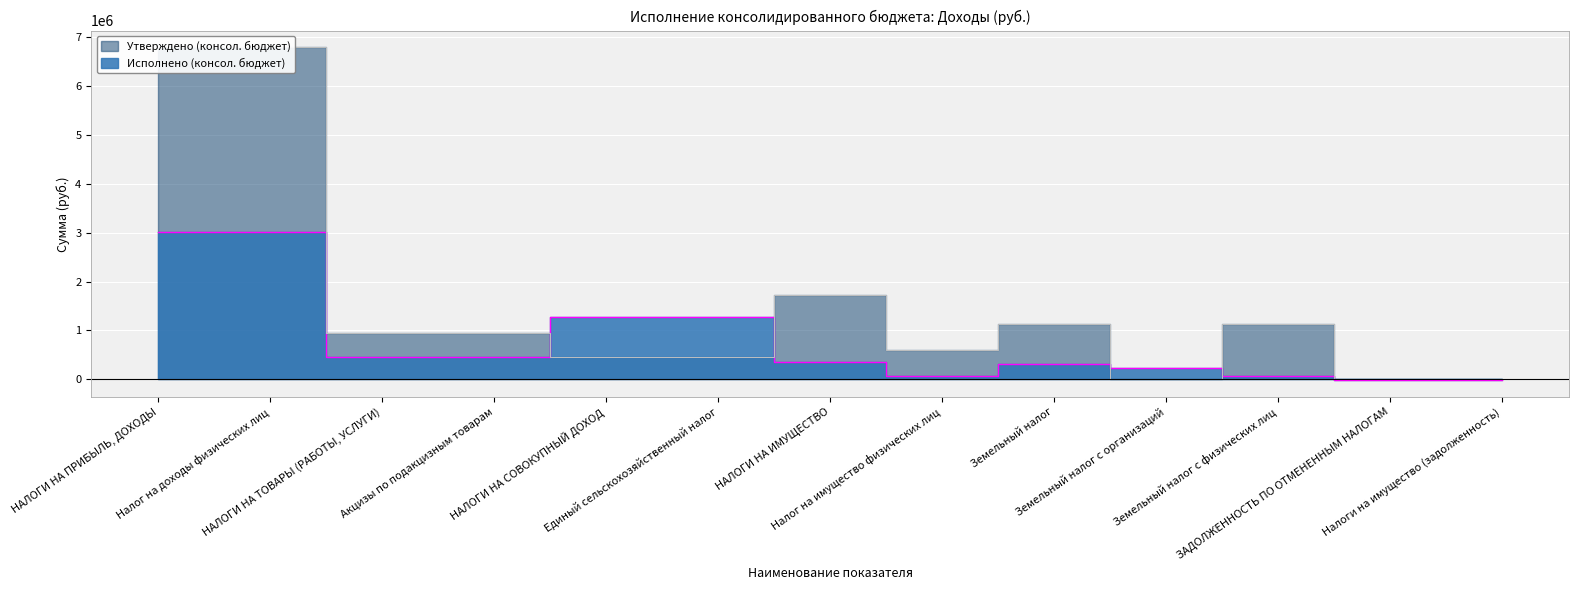

What is the difference between the highest and lowest values at Земельный налог с организаций?

236328.4